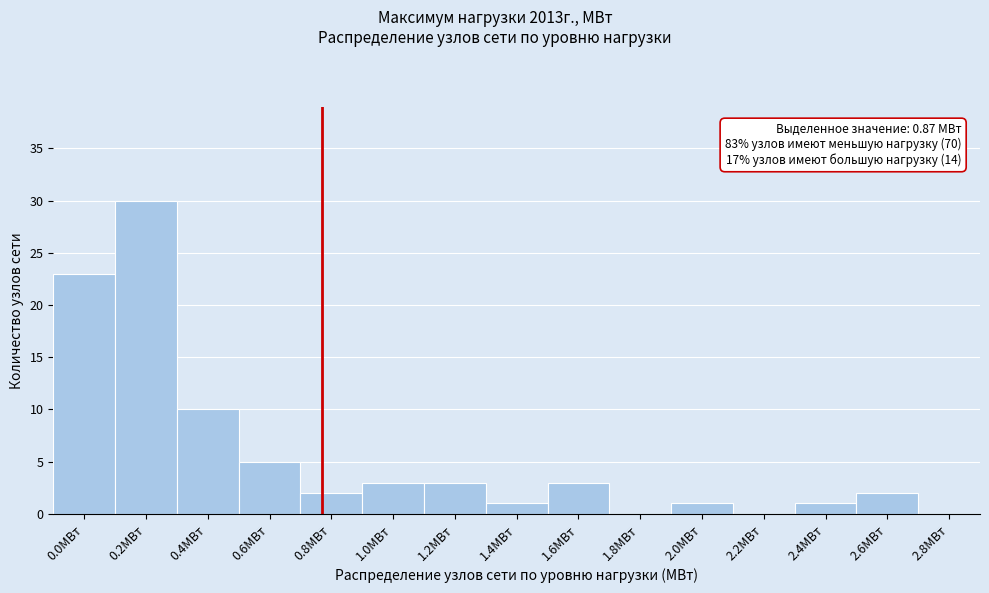

Reading left to right, what are all the values shown in this chart?

0.0МВт=23	0.2МВт=30	0.4МВт=10	0.6МВт=5	0.8МВт=2	1.0МВт=3	1.2МВт=3	1.4МВт=1	1.6МВт=3	1.8МВт=0	2.0МВт=1	2.2МВт=0	2.4МВт=1	2.6МВт=2	2.8МВт=0